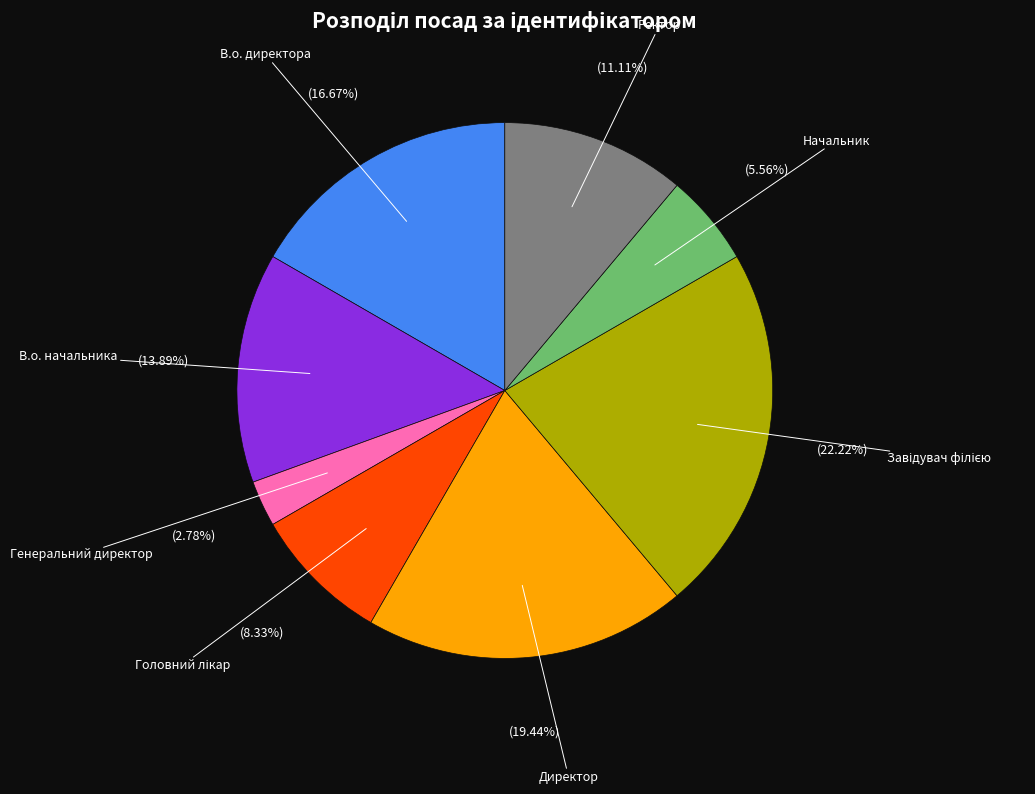

Count the number of slices in the pie.

8